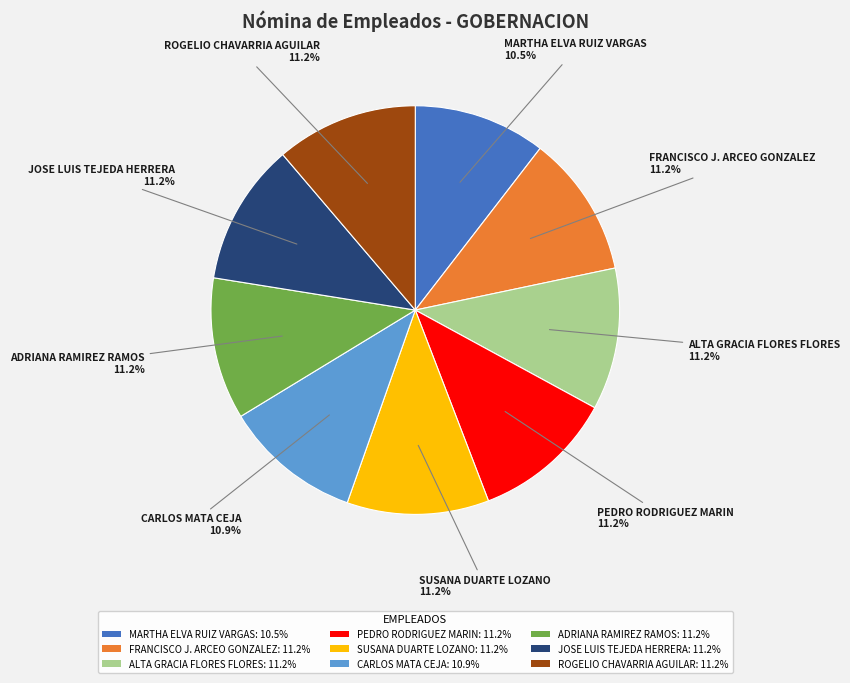

True or false: PEDRO RODRIGUEZ MARIN accounts for 11% of the total.

True